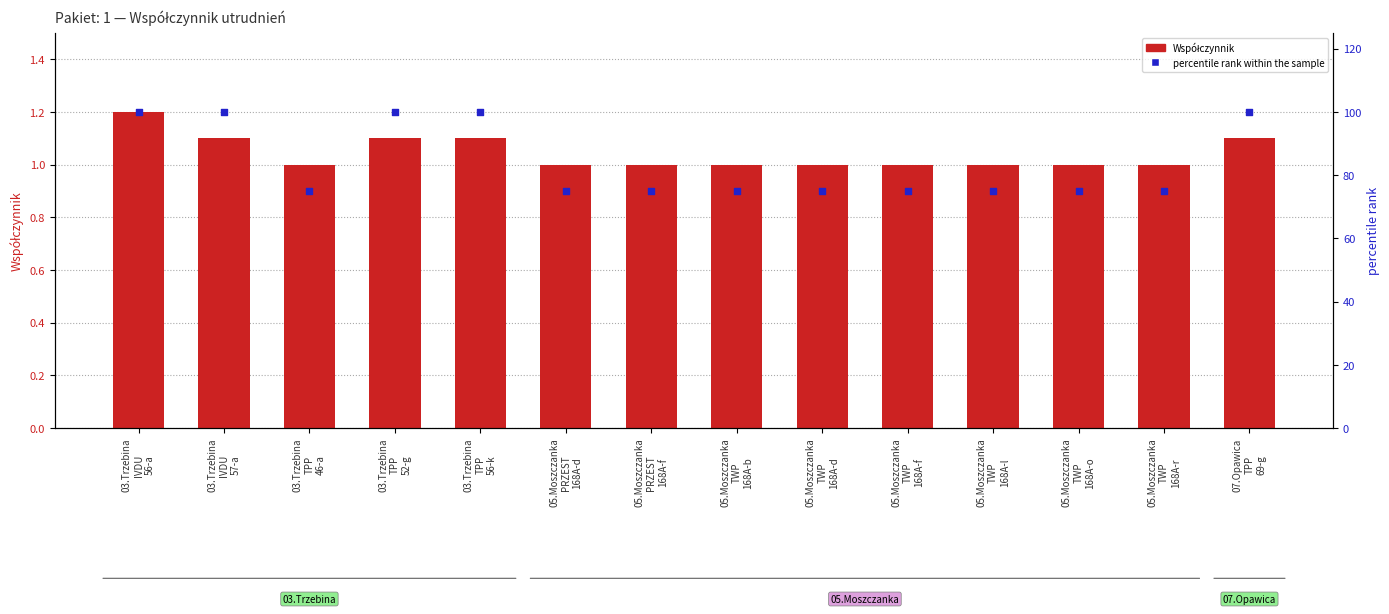

Is the value of Współczynnik at 03.Trzebina
IVDU
56-a greater than the value of percentile rank within the sample at 05.Moszczanka
TWP
168A-d?

No